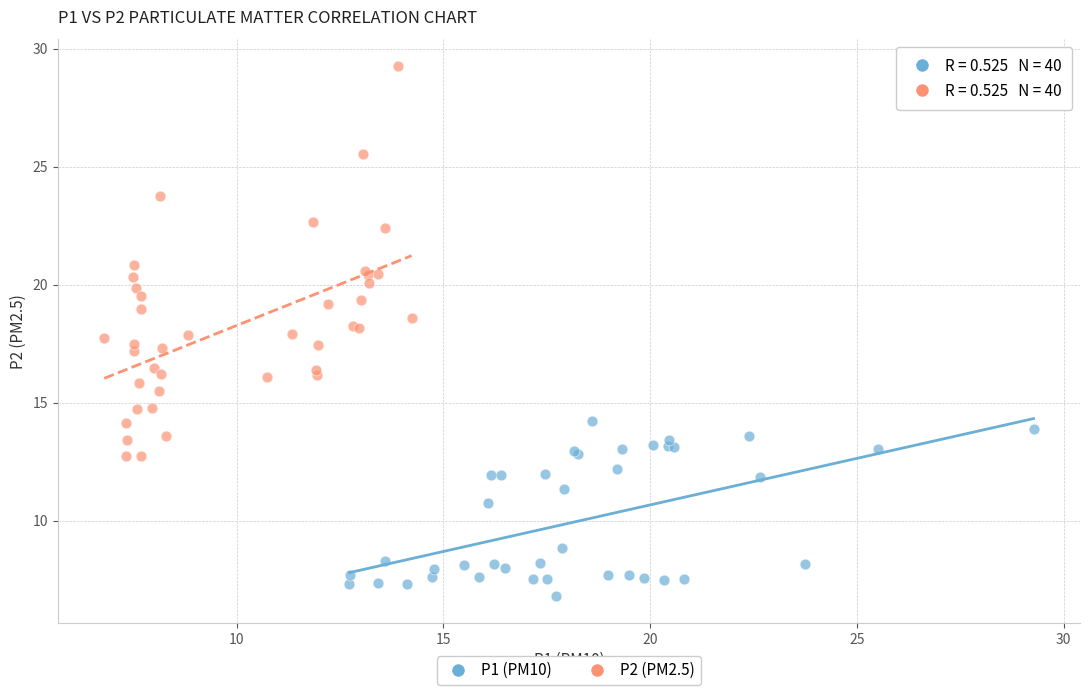

Which series reaches the maximum Y coordinate?

P2 (PM2.5)